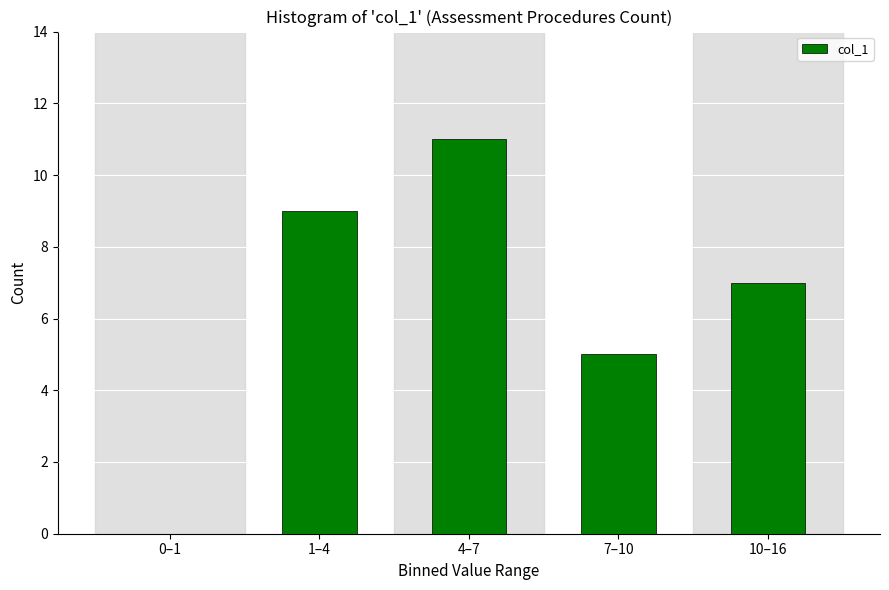

Reading right to left, what are all the values shown in this chart?

10–16=7	7–10=5	4–7=11	1–4=9	0–1=0